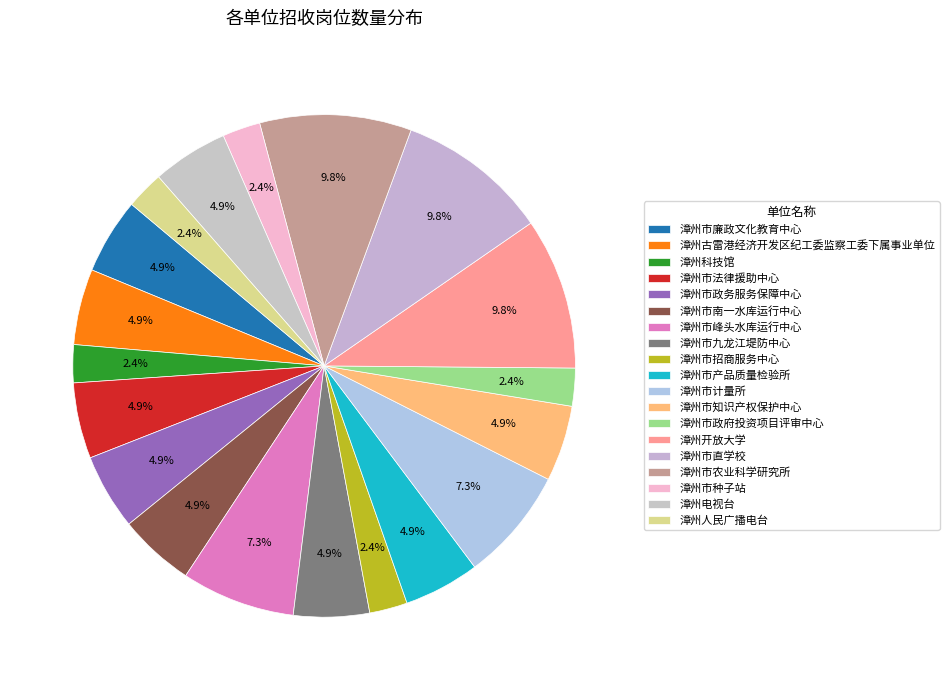

How many slices are in this pie chart?

19